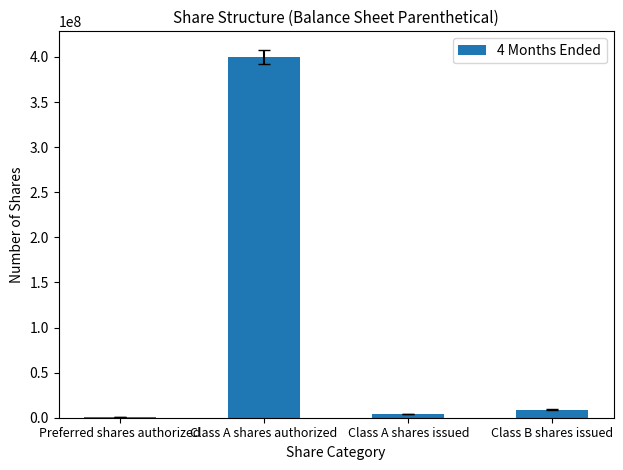

What is the difference between the values at Class A shares authorized and Preferred shares authorized?

399000000